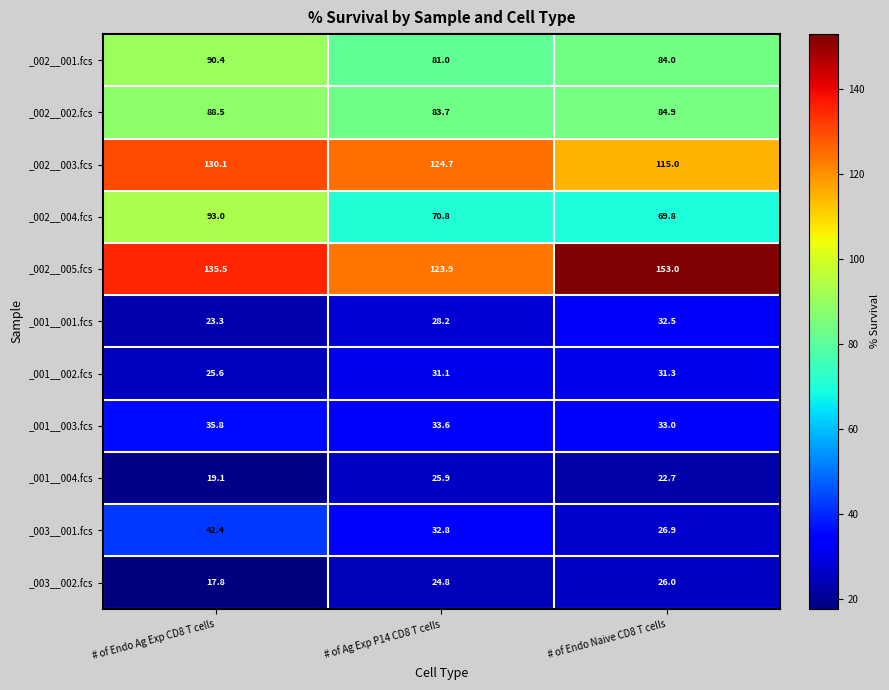

Between # of Ag Exp P14 CD8 T cells and # of Endo Naive CD8 T cells, which series saw the biggest shift?

_002__005.fcs